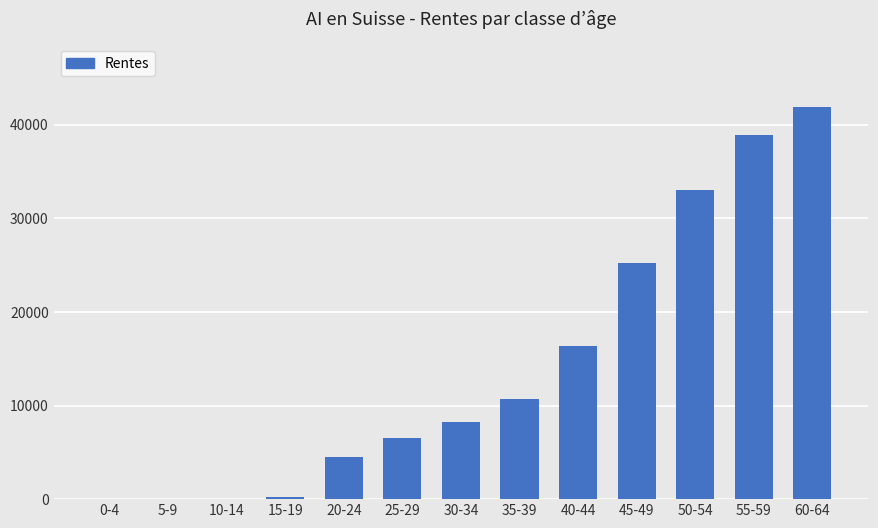

What is the sum of the values at 20-24 and 10-14?

4542